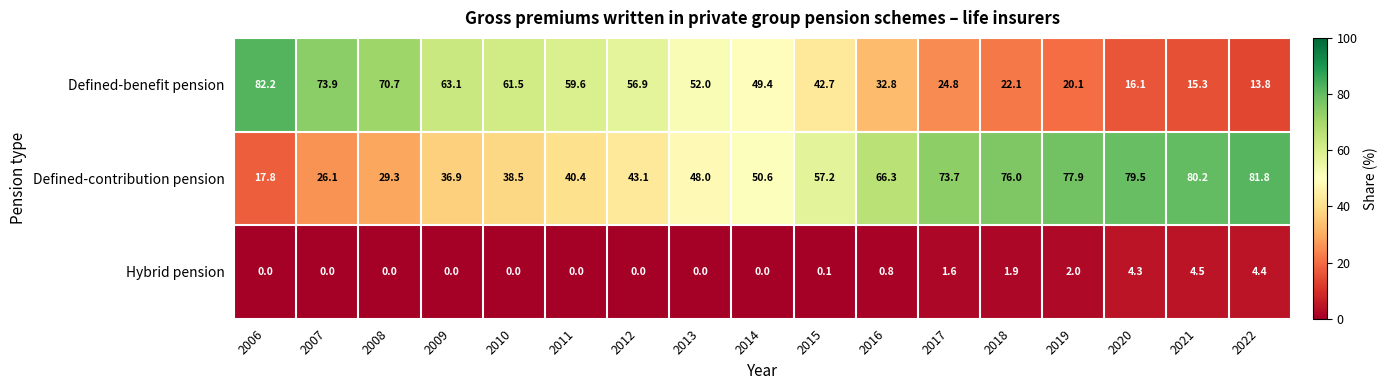

At which label does Defined-contribution pension first exceed 50?

2014